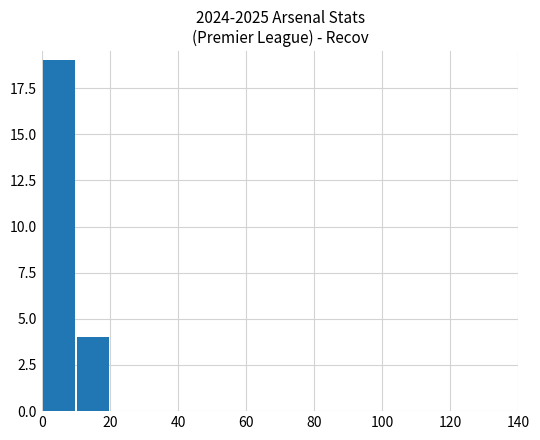

What is the sum of all values?

23